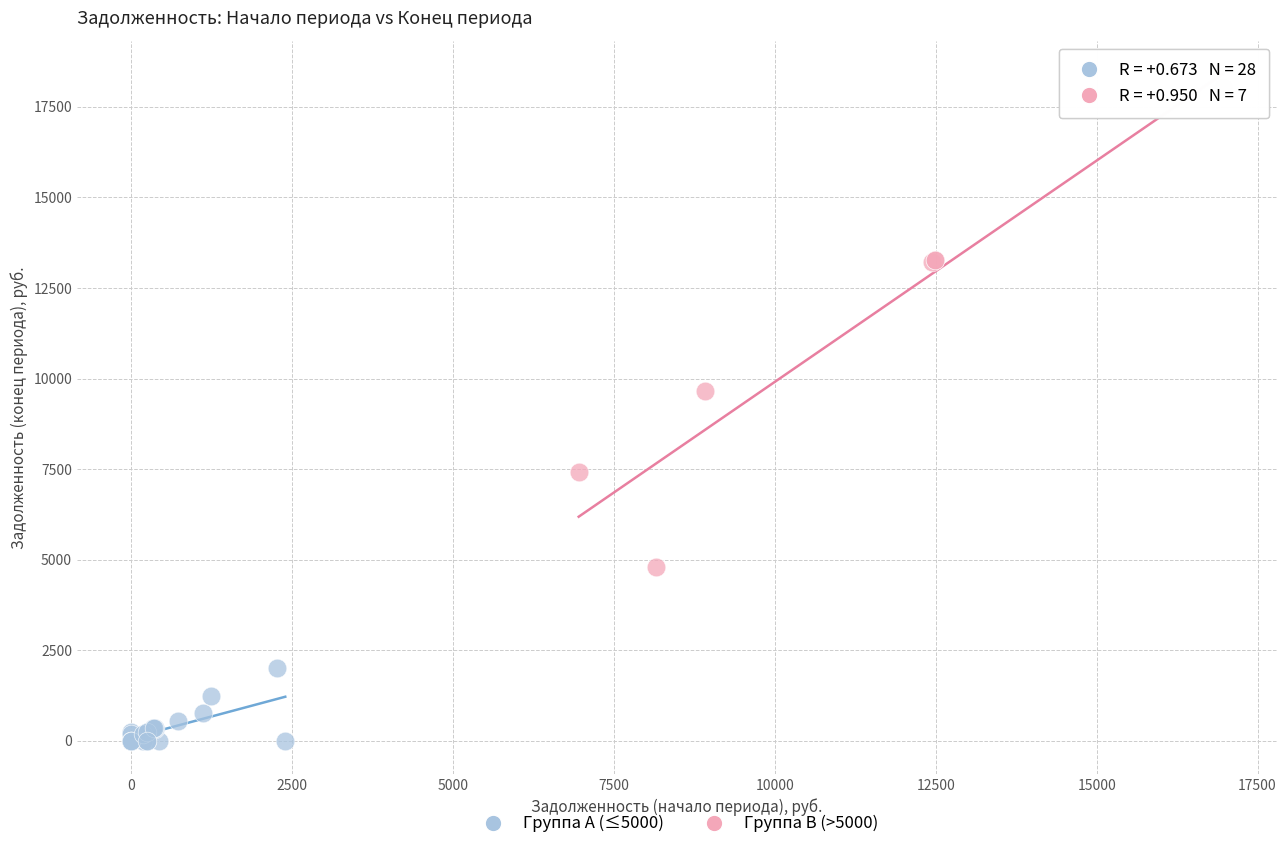

Which series has the largest Y range (max minus min)?

Группа B (>5000)